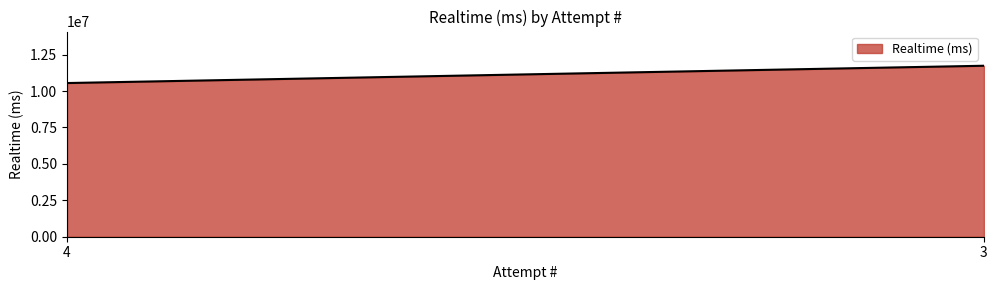

What value does the data have at 4?

10551609